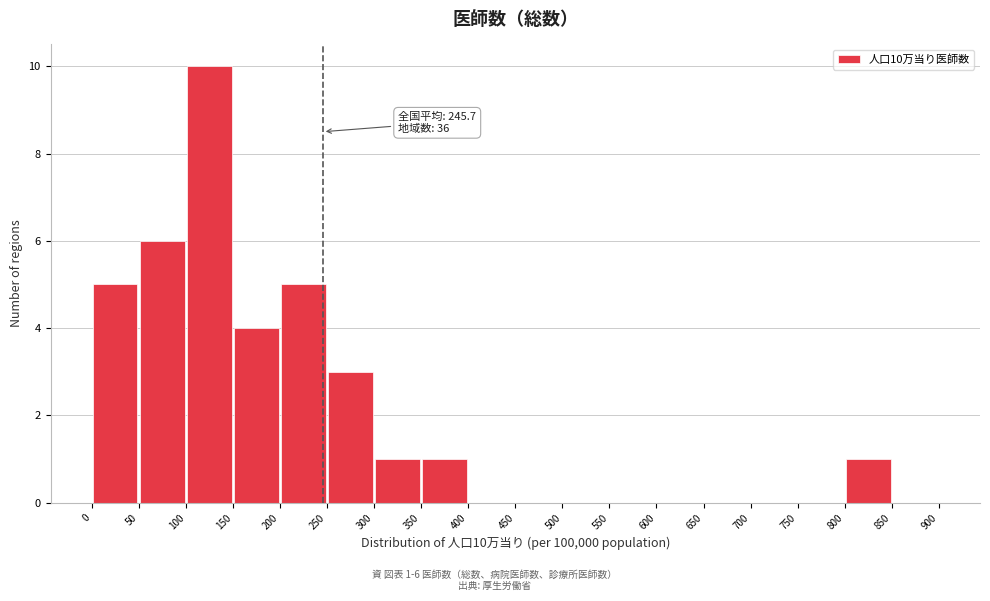

Over which range of the x-axis is the bar tallest?

100 to 150